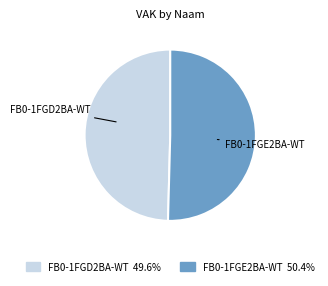

How many slices are in this pie chart?

2